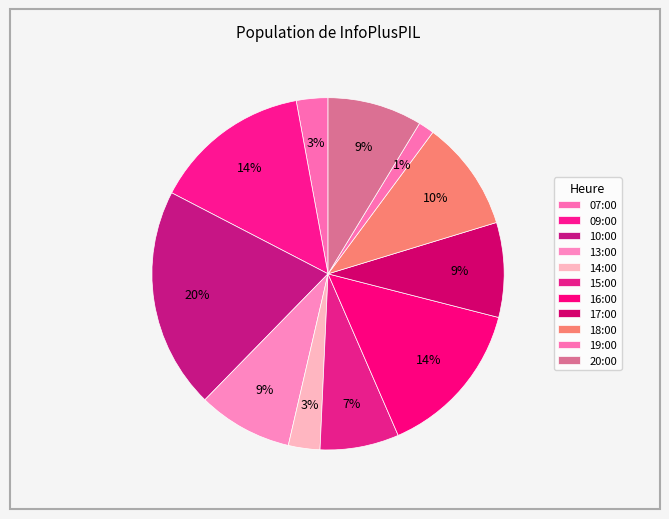

How many segments does this pie chart have?

11